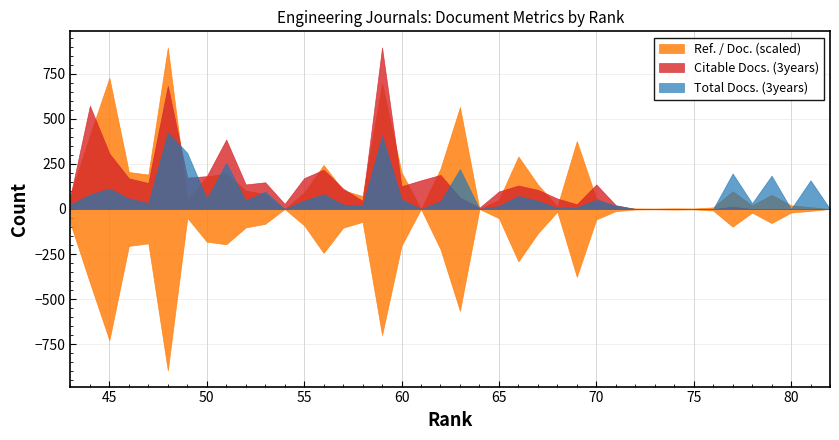

True or false: Total Docs. (3years) has a value of 16 at 58.

True